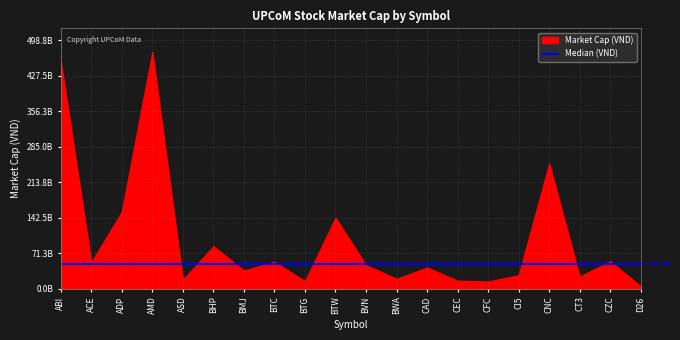

Where does the data first go above 47500000000?

ABI